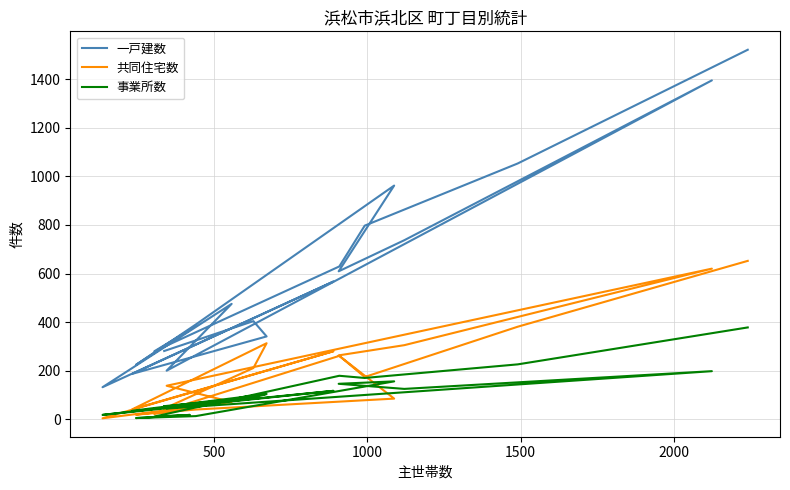

At how many categories does at least one series exceed 47?

20